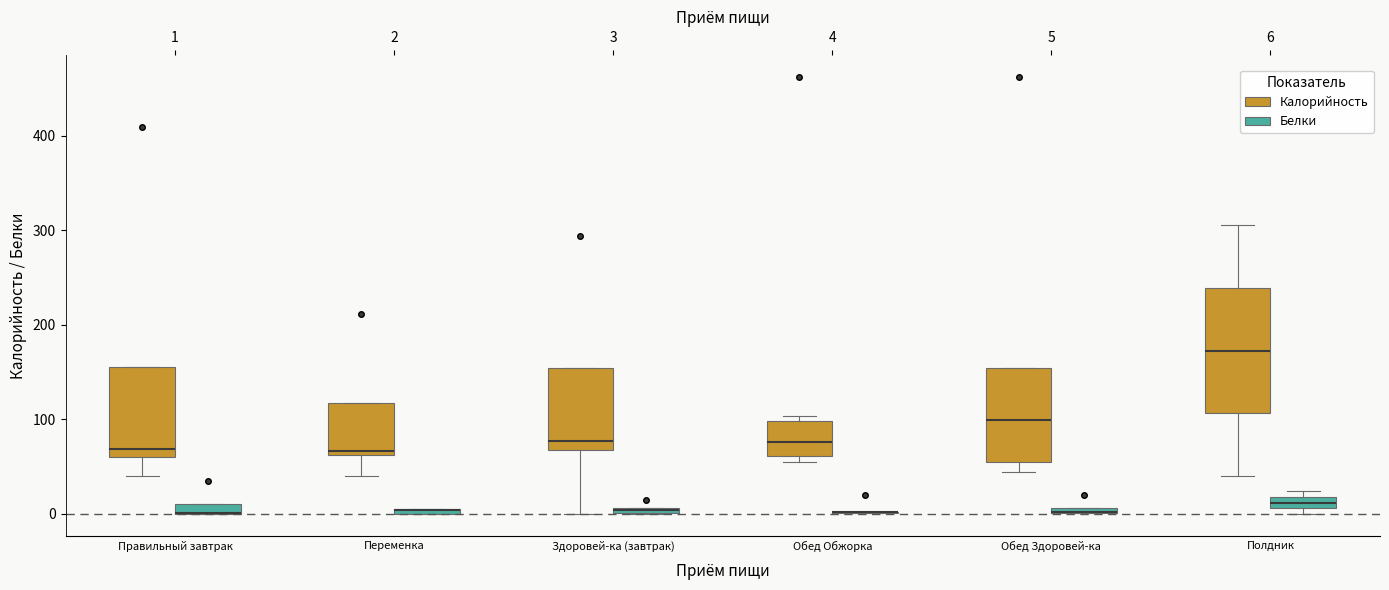

Comparing the boxes themselves (not the whiskers), which one is the tallest?

6 (Калорийность)